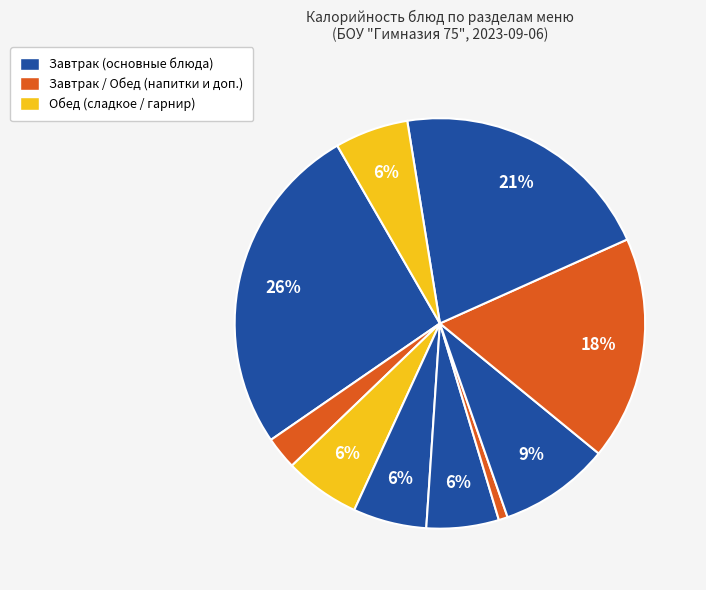

To the nearest percent, what is the average slice percentage?

10%